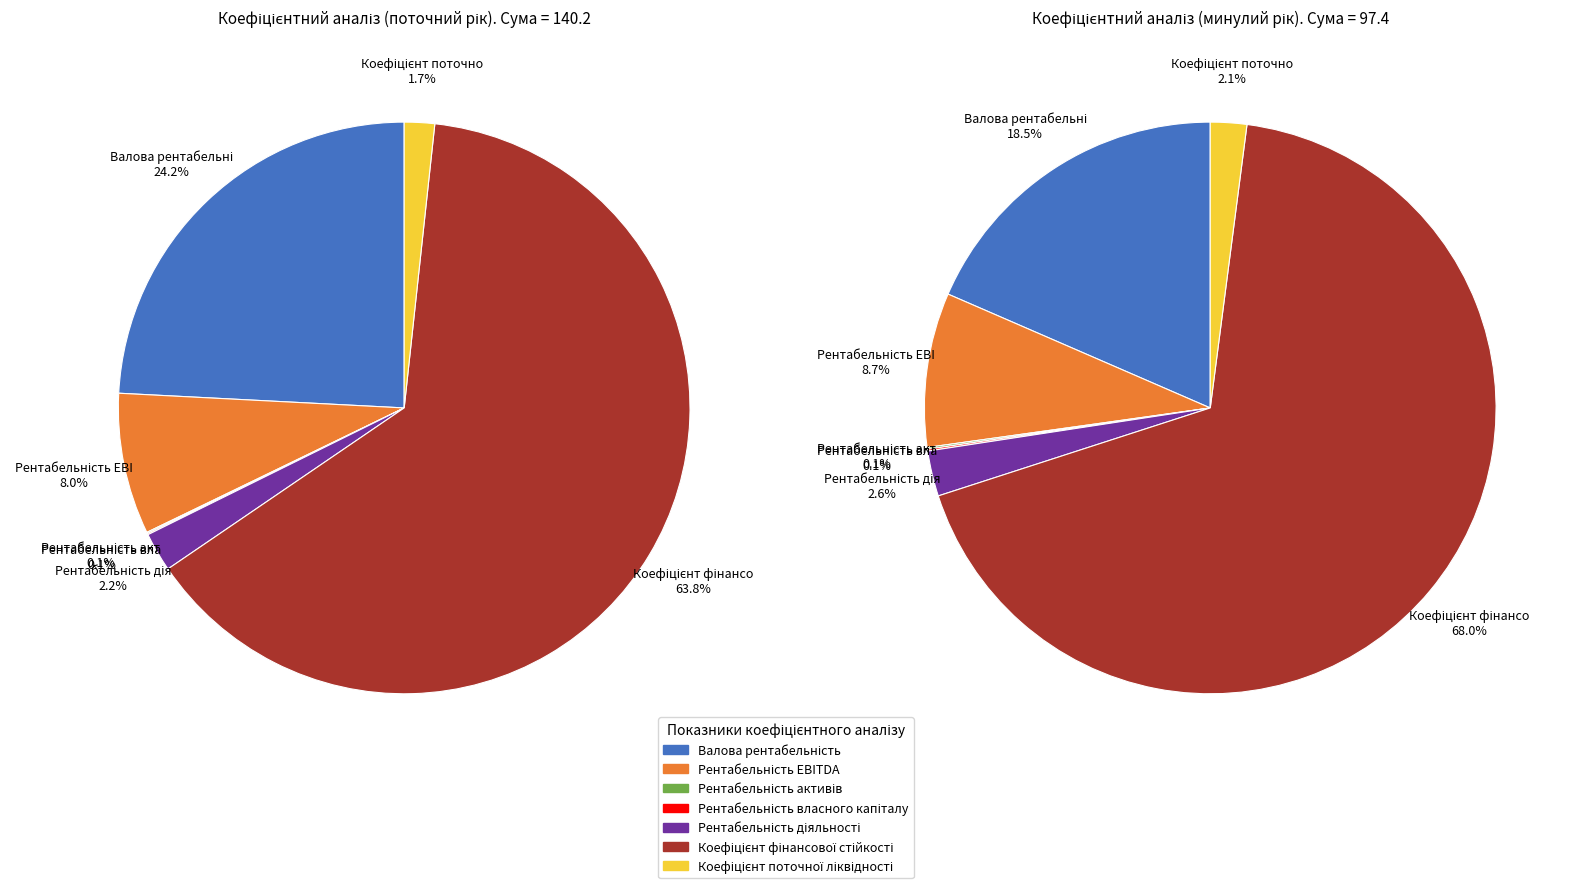

To the nearest percent, what is the difference between the Рентабельність активів and Валова рентабельність slice percentages?

24%